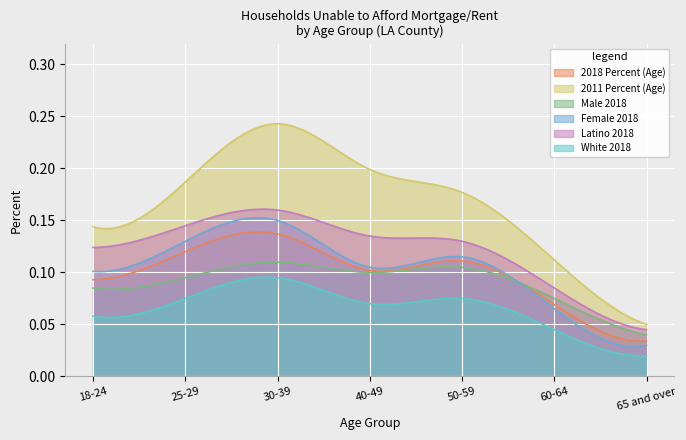

True or false: Female 2018 and Latino 2018 intersect in this chart.

False